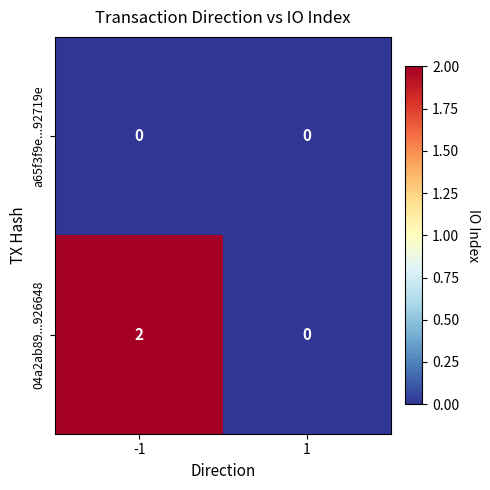

Reading left to right, list all the values displayed in this chart.

a65f3f9e...92719e: 0	0
04a2ab89...926648: 2	0